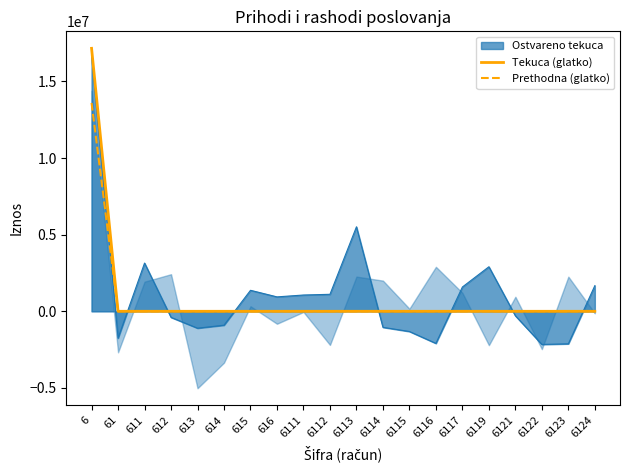

True or false: Prethodna (glatko) has more than 0 interior local peaks.

False